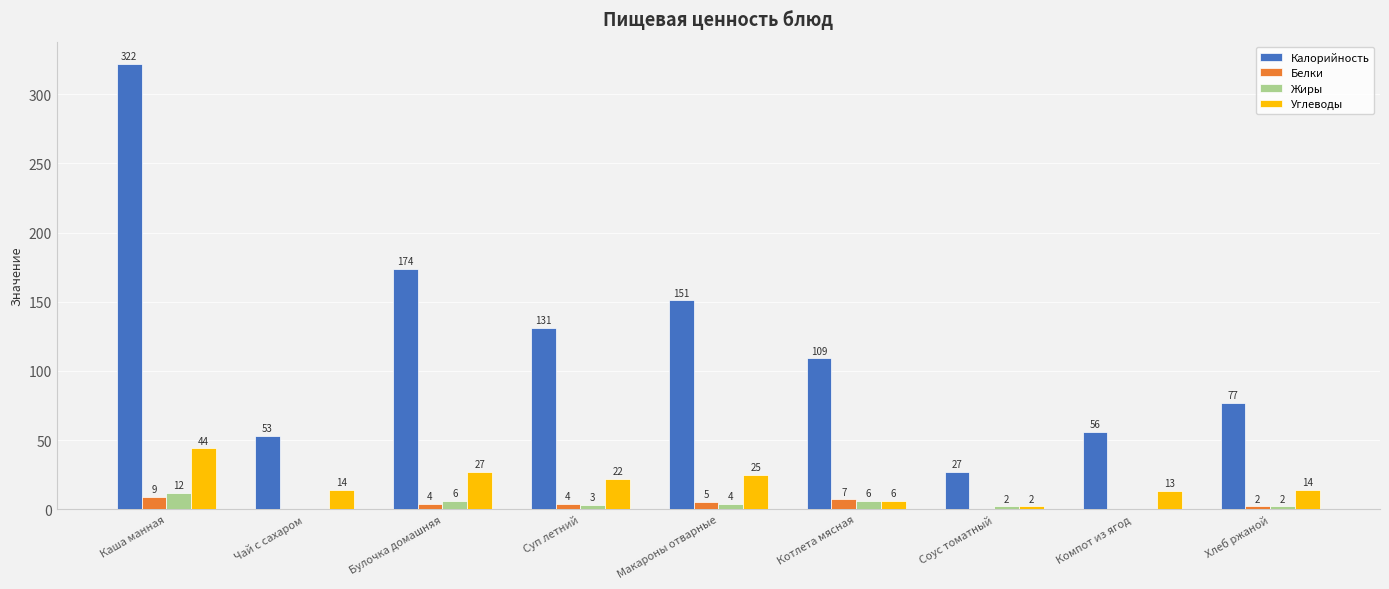

How many groups of bars are there?

9